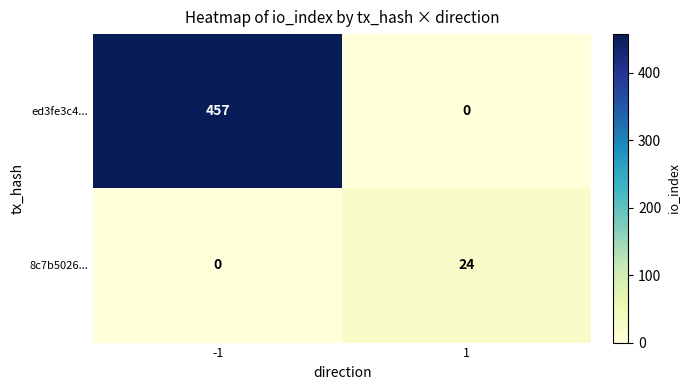

Rank the series by their maximum value, from highest to lowest.

ed3fe3c4..., 8c7b5026...